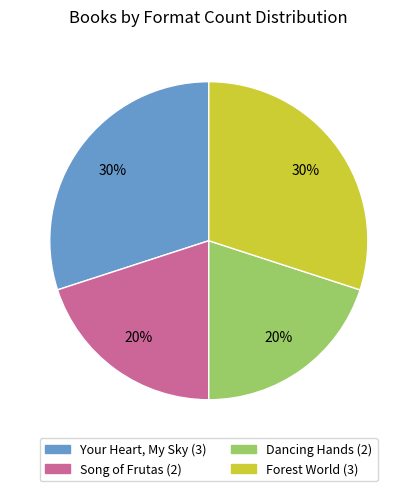

The Song of Frutas slice represents 1% of the pie. True or false?

False